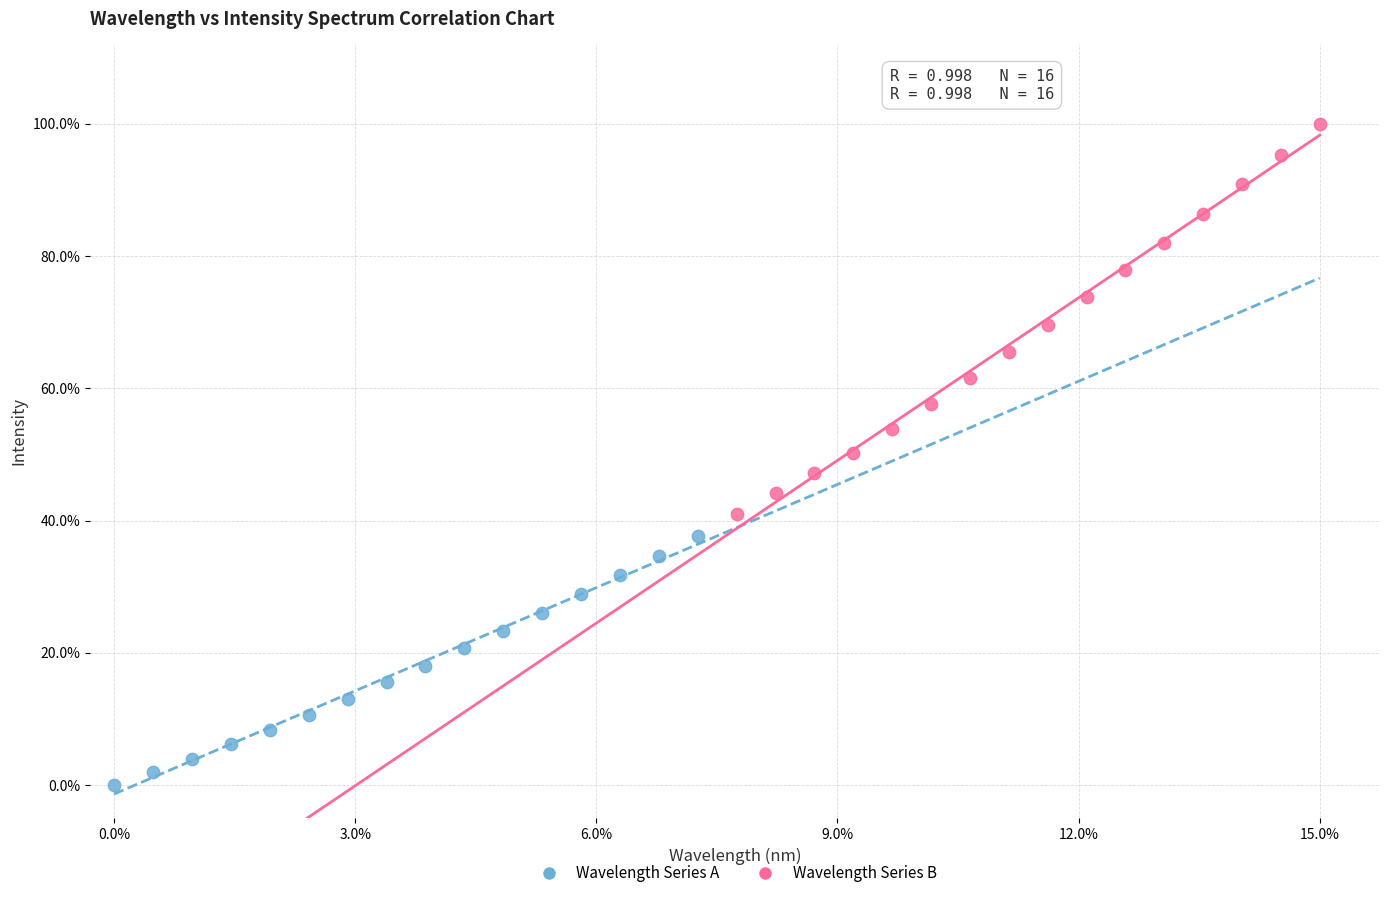

Which series contains the lowest Y value?

Wavelength Series A